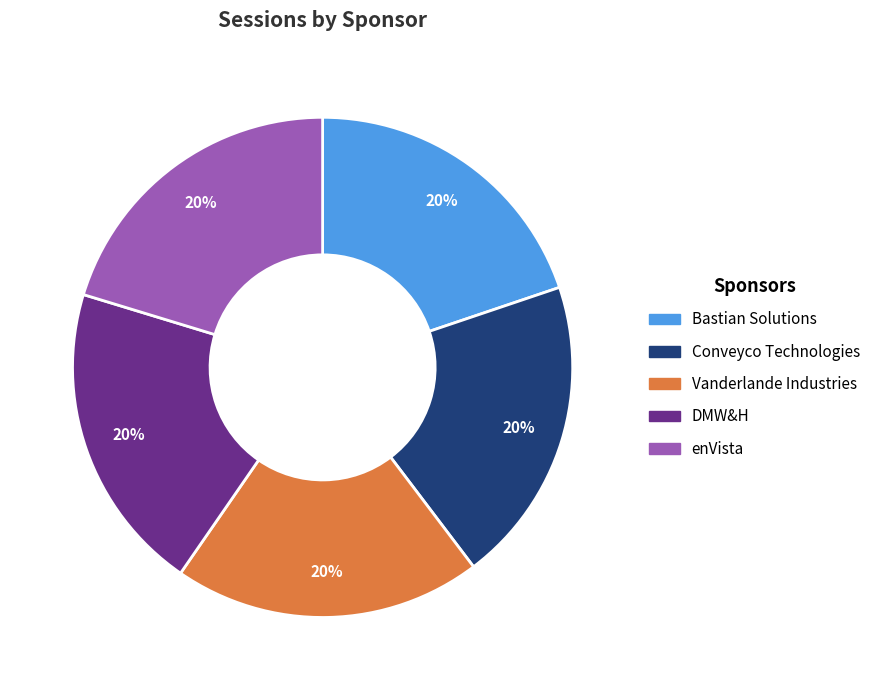

To the nearest percent, what is the average slice percentage?

20%